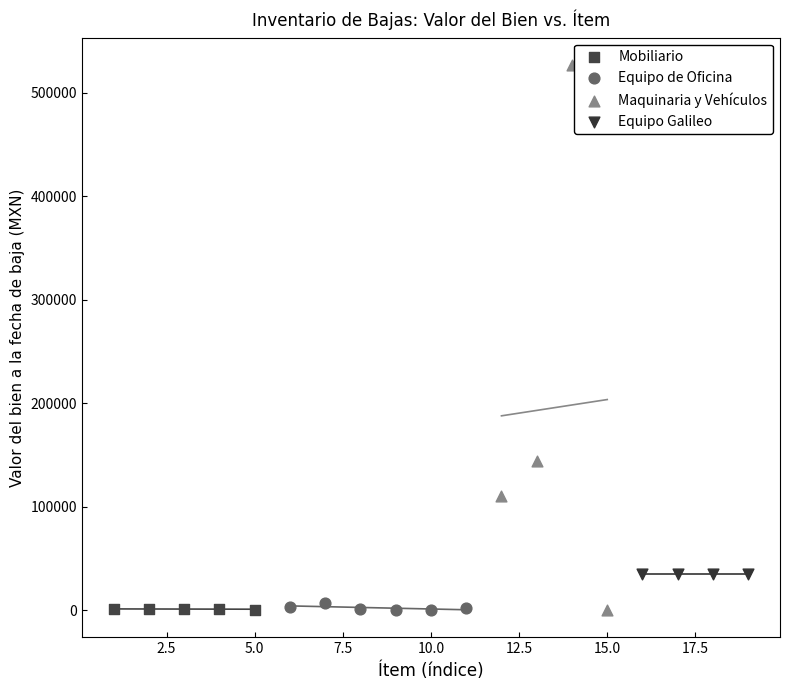

Which series contains the highest Y value?

Maquinaria y Vehículos